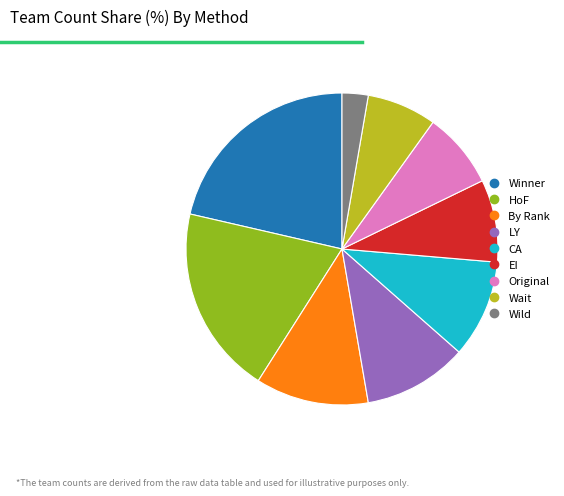

Count the number of slices in the pie.

9